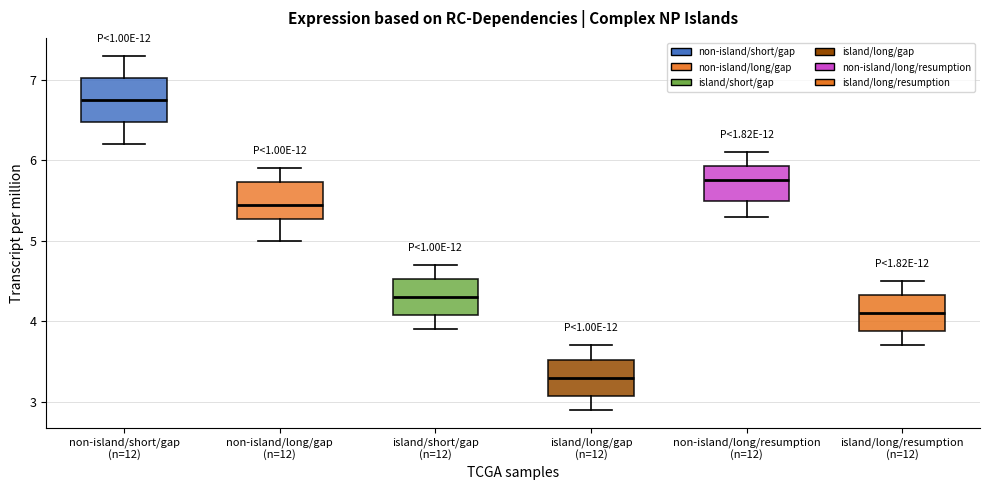

Which box's median line is the highest?

non-island/short/gap (n=12)